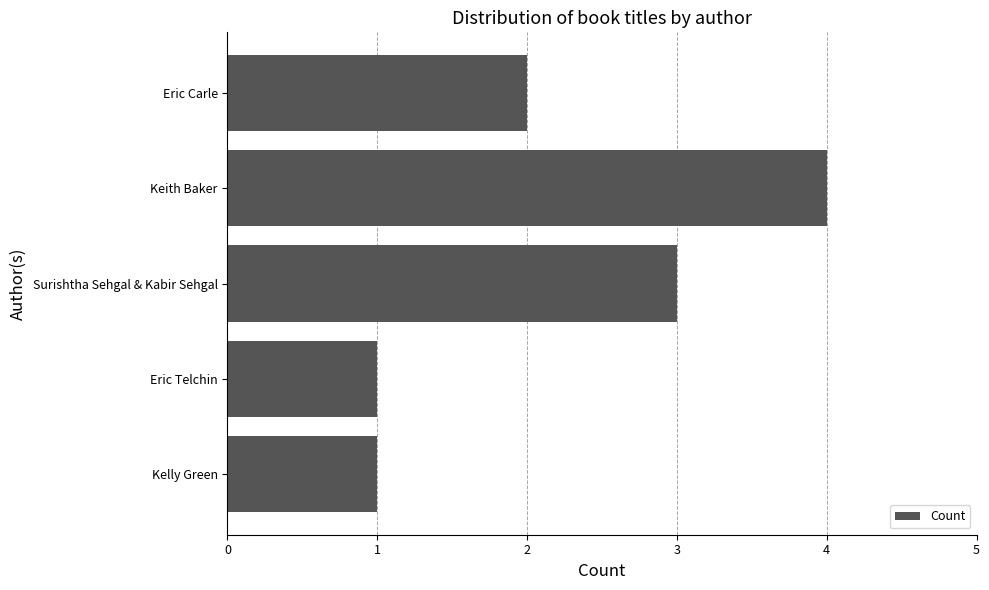

The value at Eric Telchin is 1. True or false?

True